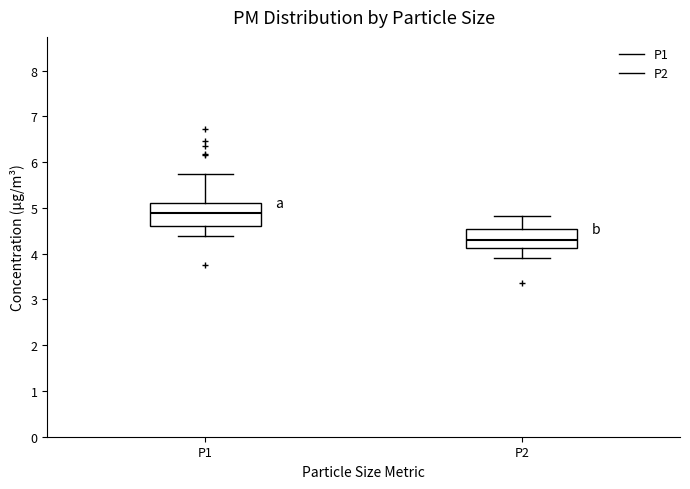

Where does the lower whisker of the box for P2 end on the y-axis? The values are not printed on the chart, so give them approximately, as read against the axis.

3.9